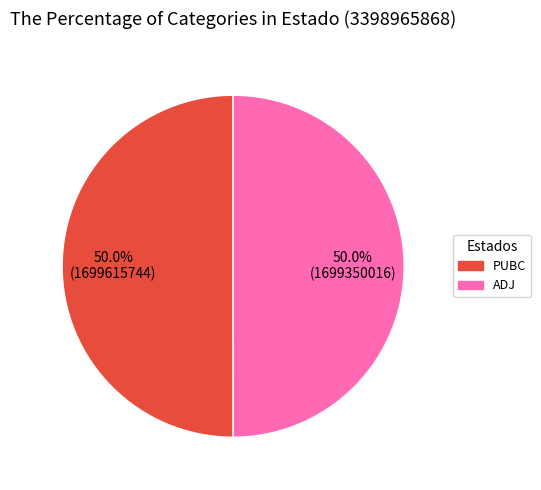

The ADJ slice represents 50% of the pie. True or false?

True